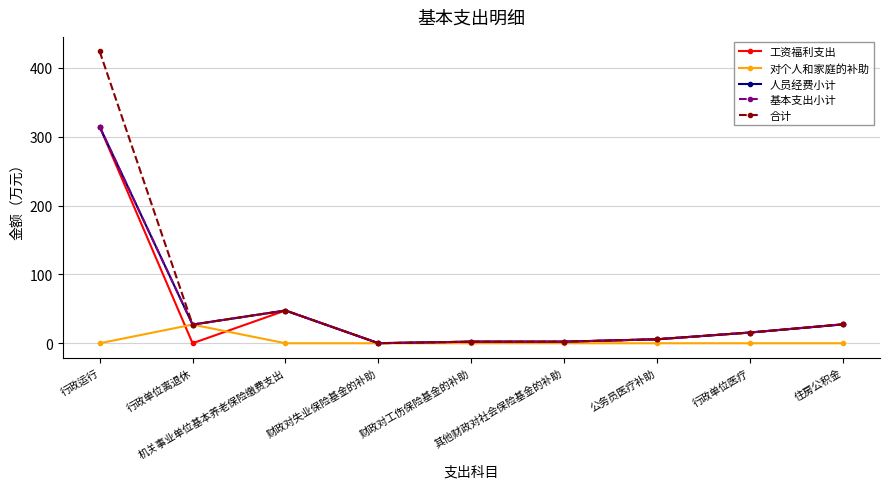

At which label is 合计 closest to 212?

机关事业单位基本养老保险缴费支出